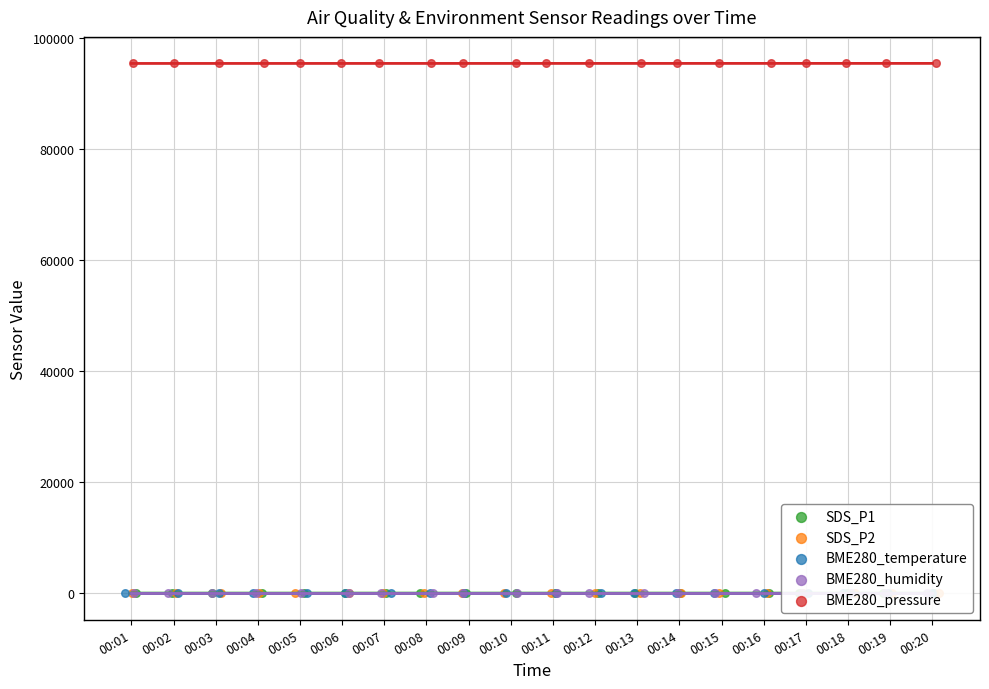

At how many categories does at least one series exceed 48630?

20